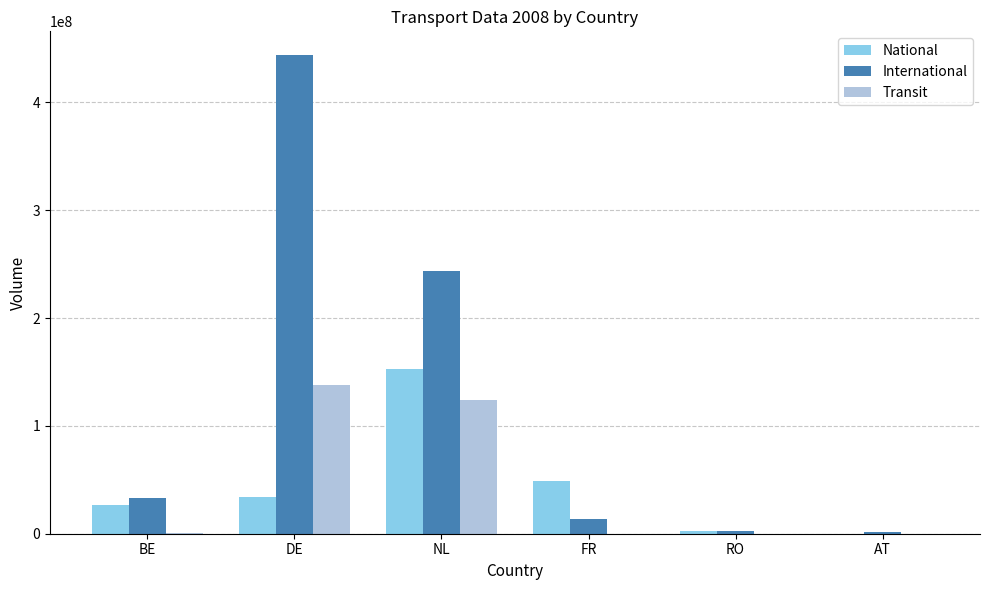

At which label is Transit closest to 68973365?

NL